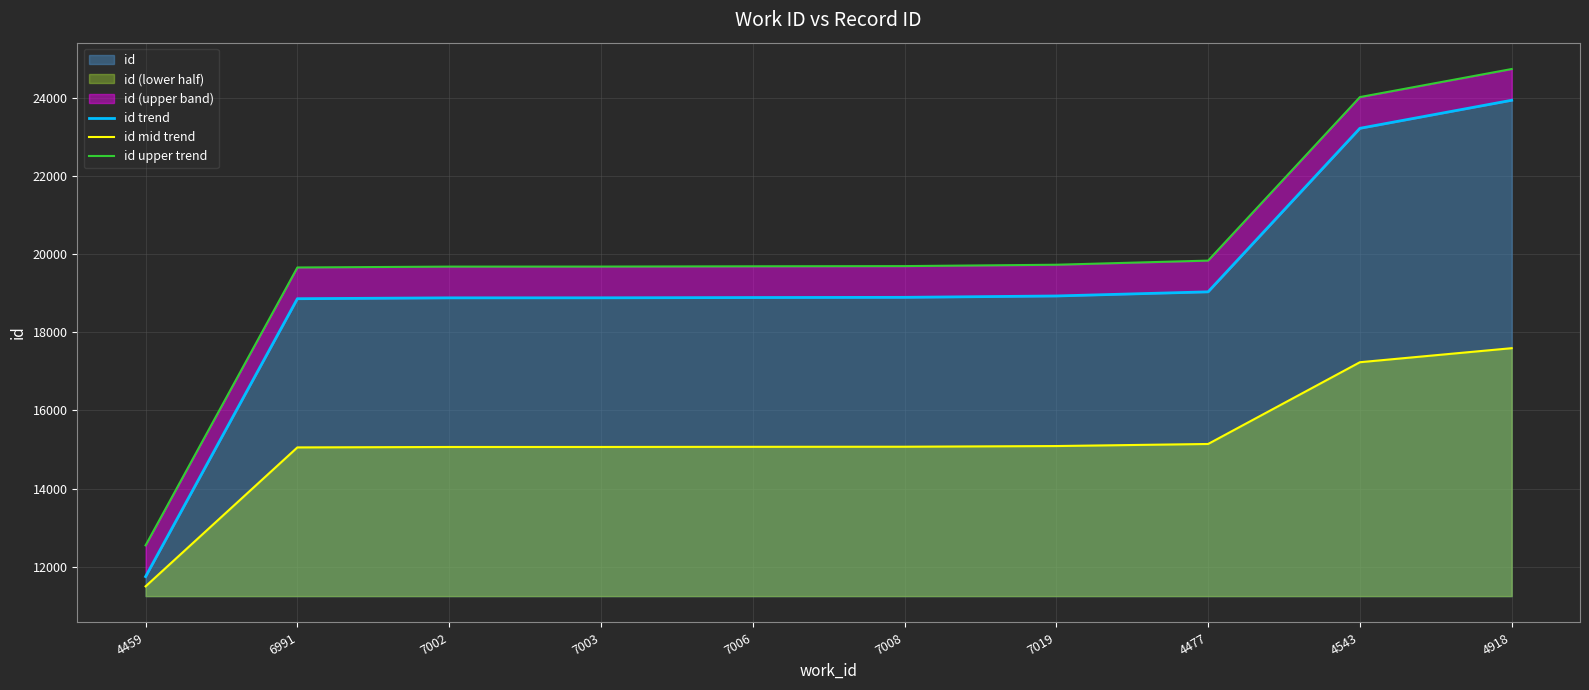

What is the difference between the id trend values at 4918 and 7008?

5049.0